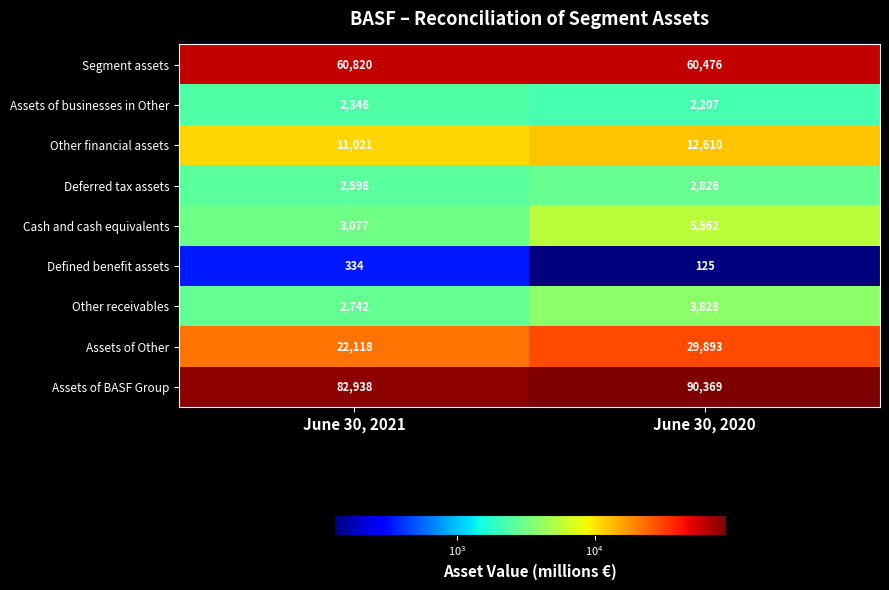

What is the approximate value of Assets of Other at June 30, 2021, to the nearest 10?

22120